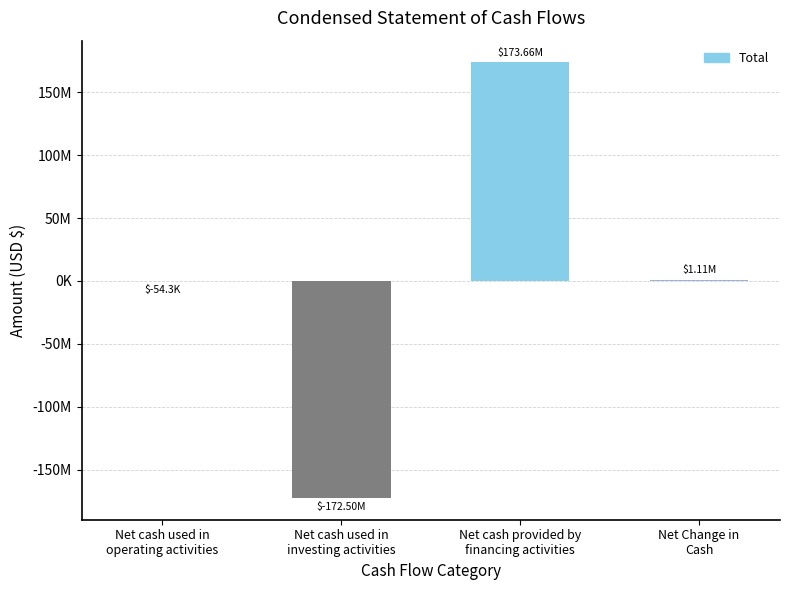

List the labels in order of value, largest first.

Net cash provided by
financing activities, Net Change in
Cash, Net cash used in
operating activities, Net cash used in
investing activities